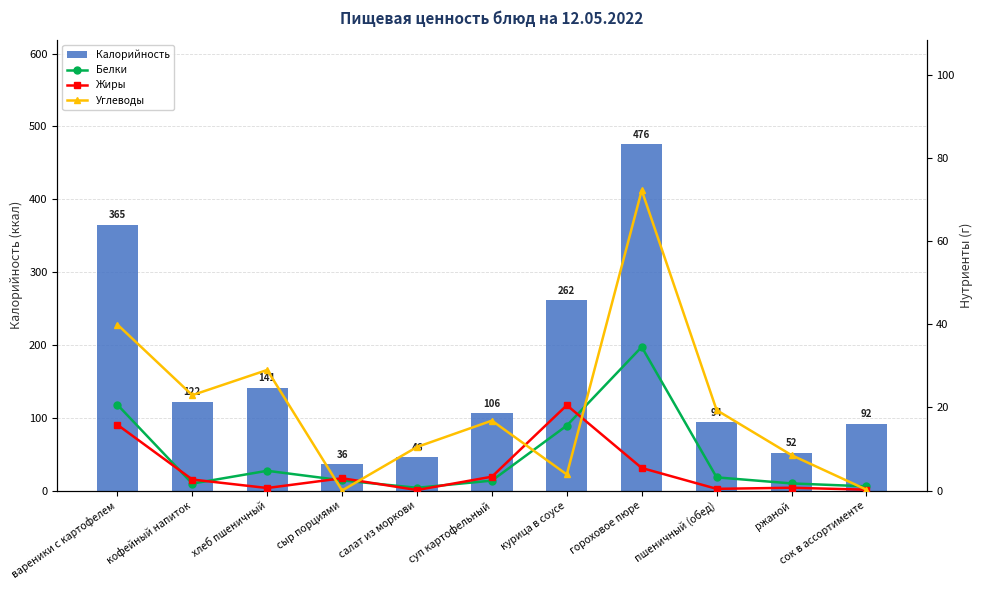

Which category has the highest value across all series?

гороховое пюре